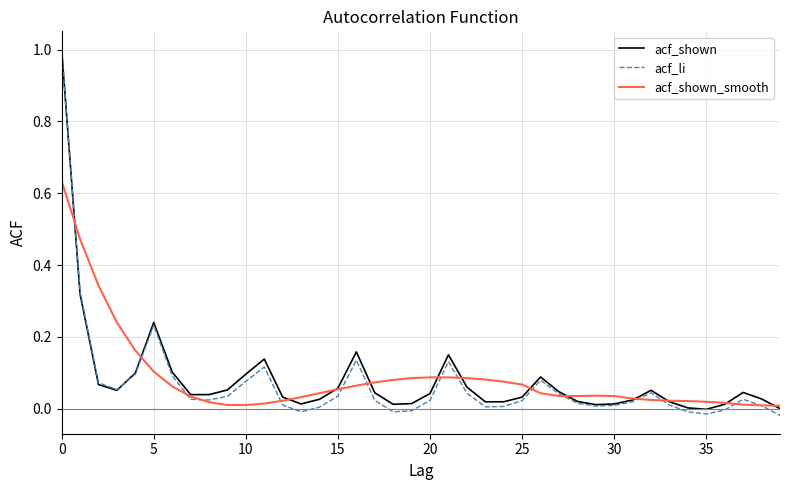

True or false: acf_shown_smooth and acf_shown intersect in this chart.

True